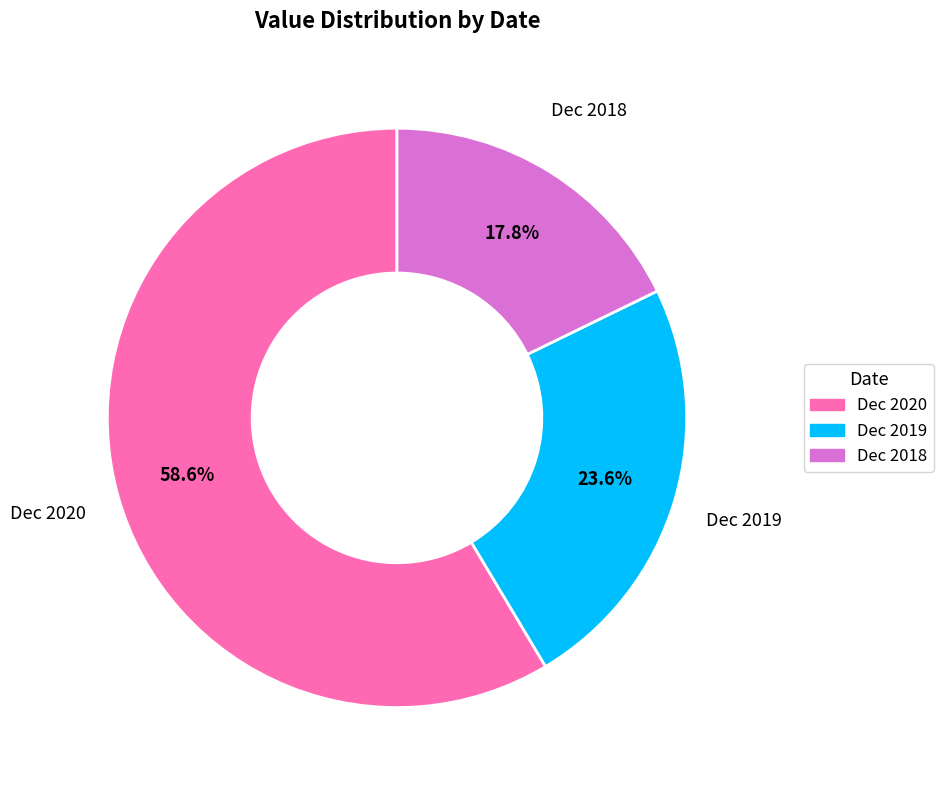

How much of the chart is everything except Dec 2020?

41.4%